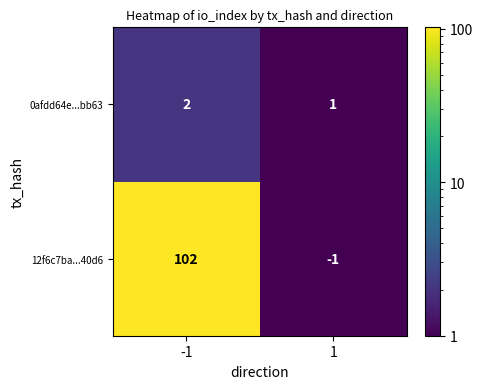

Which series has the widest spread of values?

12f6c7ba...40d6